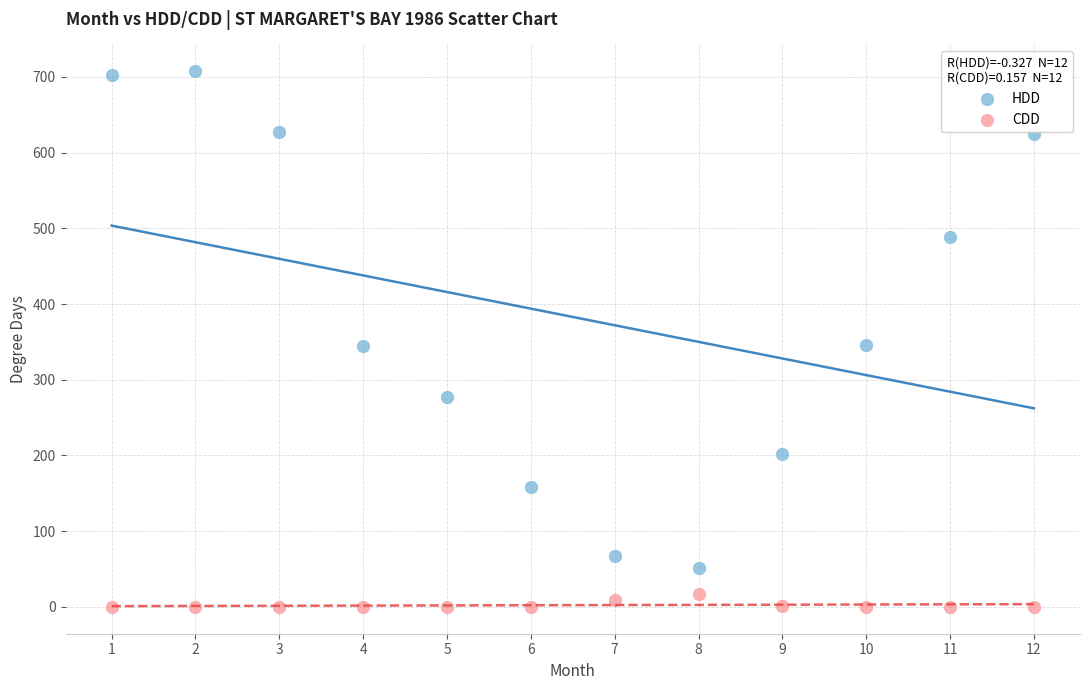

Which series contains the highest Y value?

HDD